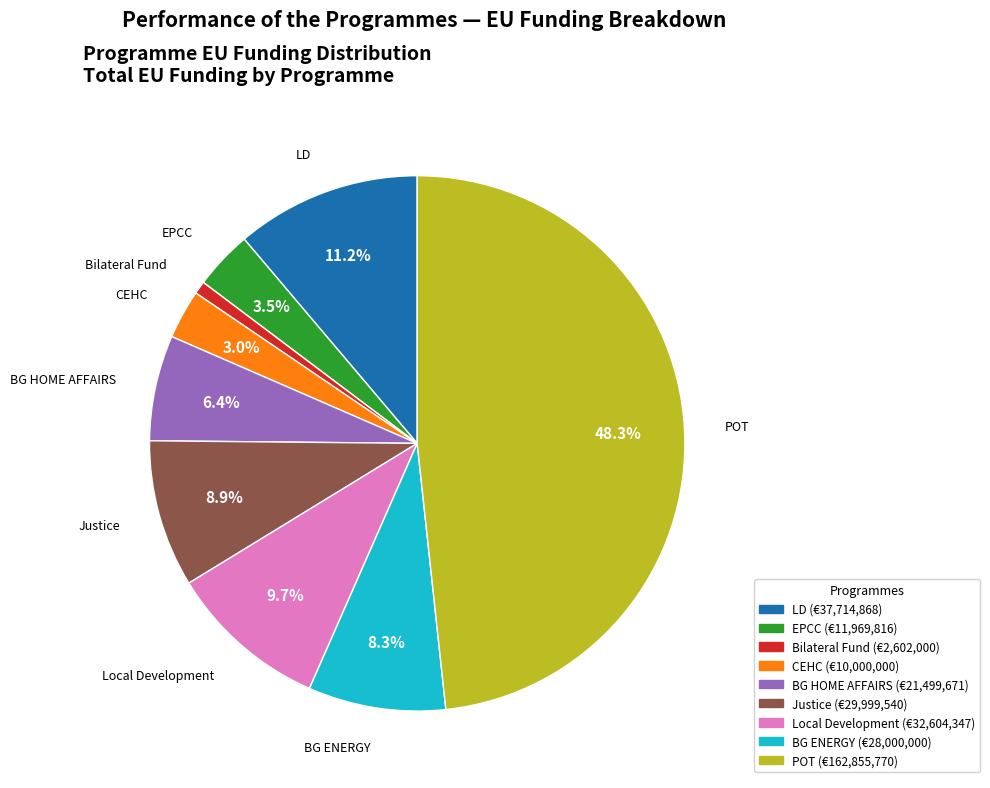

Does Local Development represent more than half of the total?

No